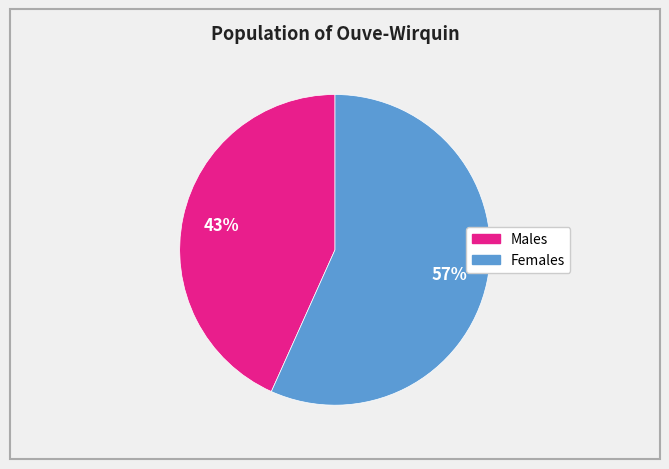

To the nearest percent, what is the average slice percentage?

50%